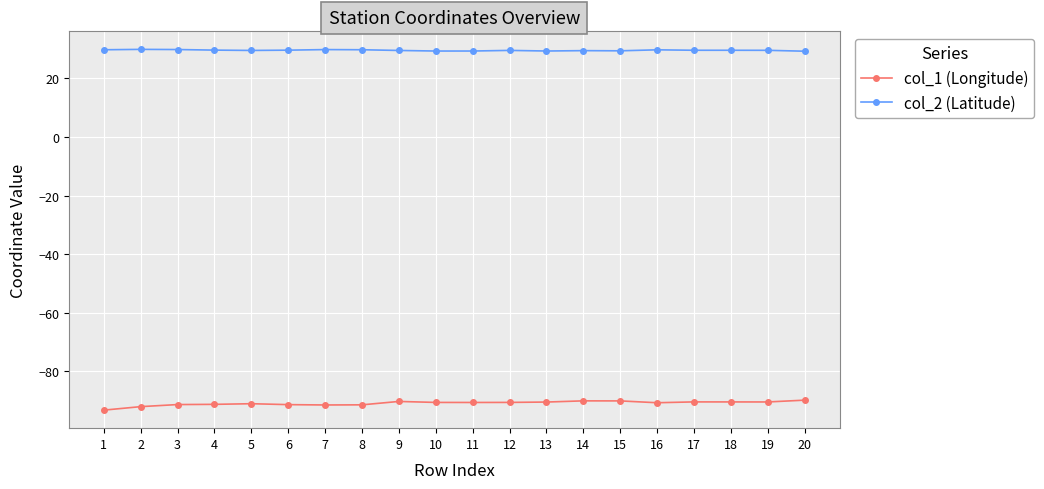

True or false: col_1 (Longitude) and col_2 (Latitude) cross at least once.

False